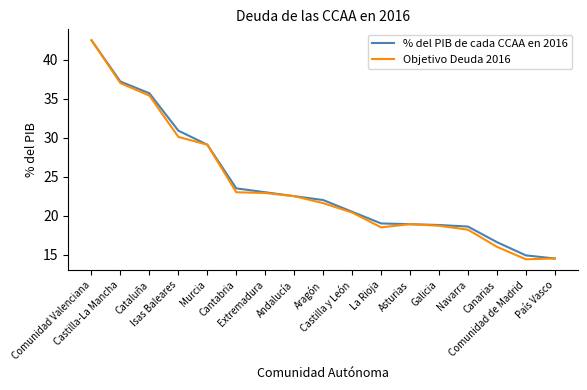

At which category is the sum across all series the highest?

Comunidad Valenciana